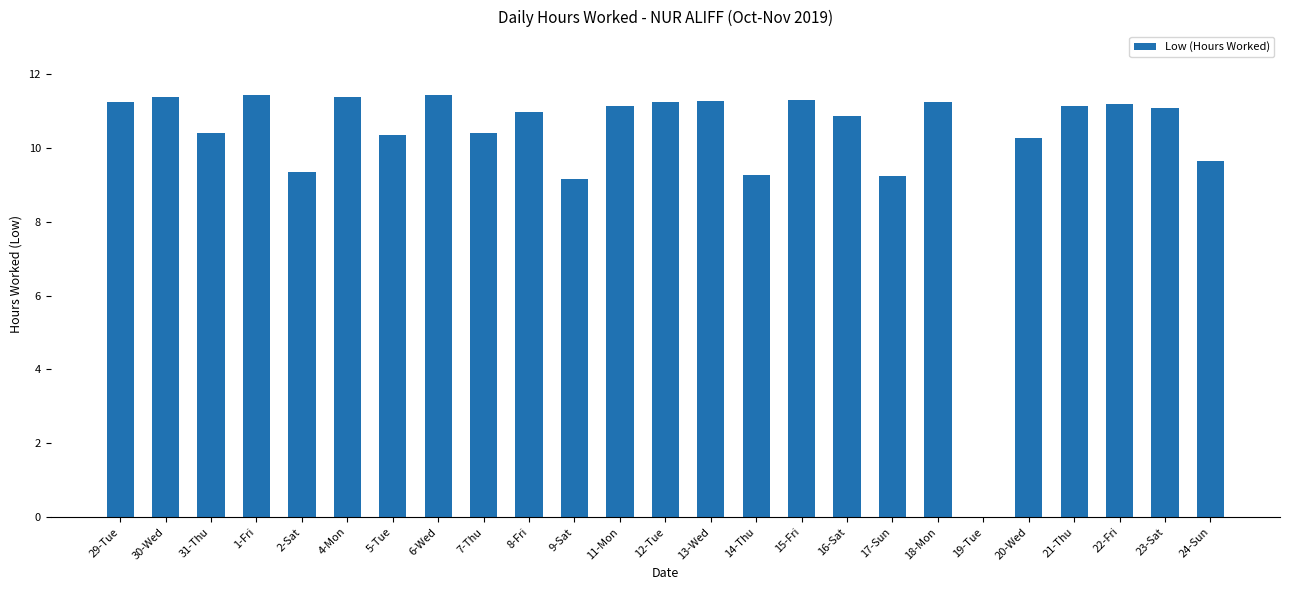

What is the ratio of the value at 20-Wed to the value at 6-Wed?

0.9